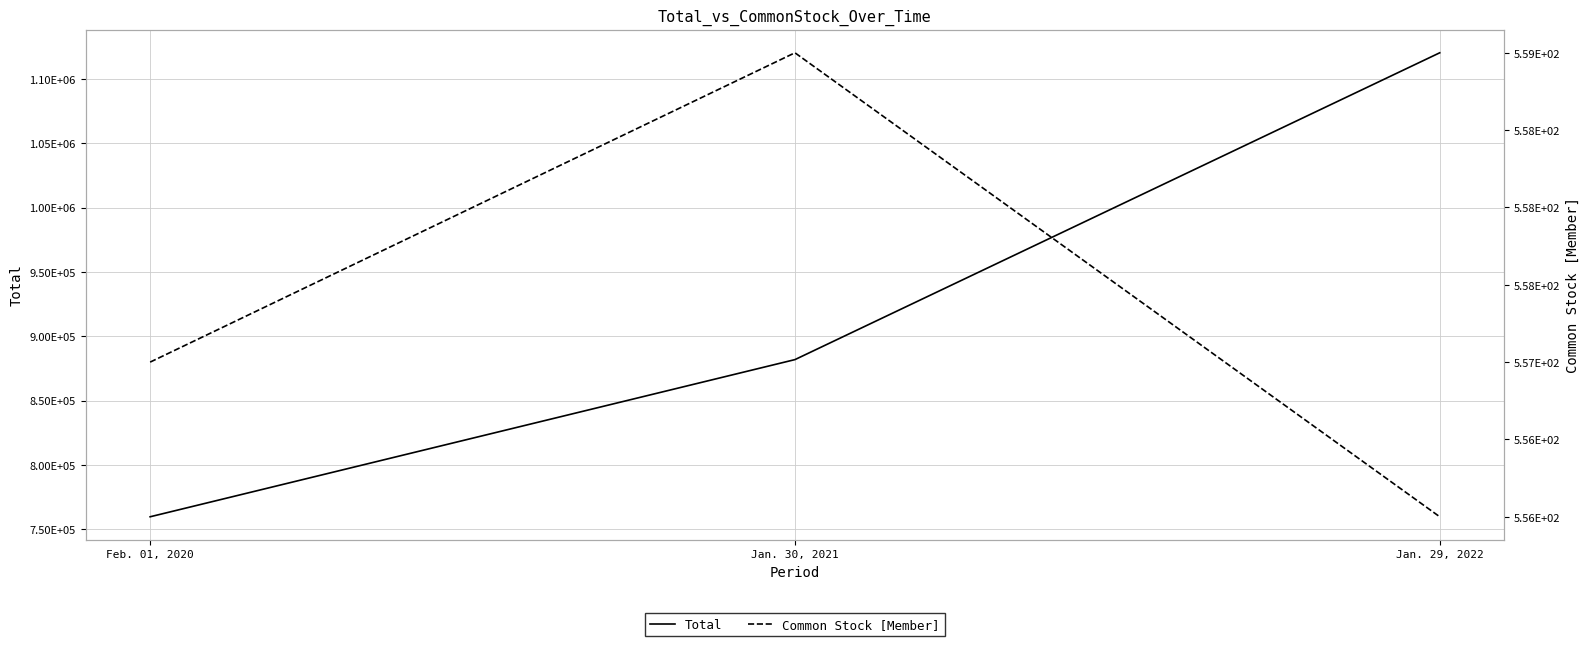

Is the value of Common Stock [Member] at Jan. 29, 2022 greater than the value of Total at Jan. 30, 2021?

No